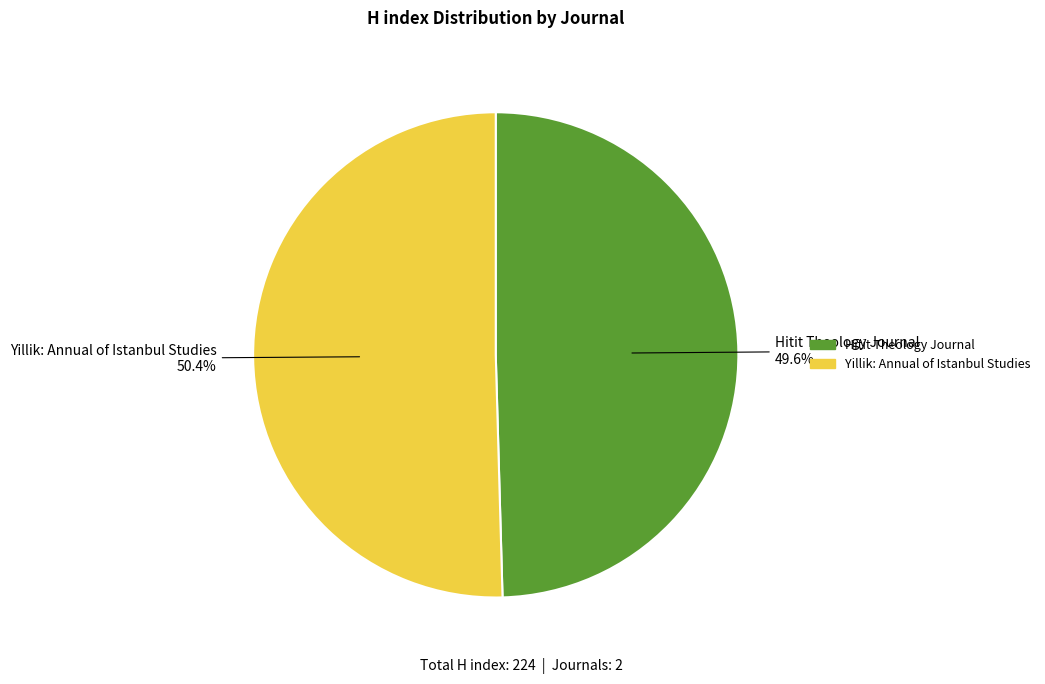

Combined, do Hitit Theology Journal and Yillik: Annual of Istanbul Studies account for over 50%?

Yes